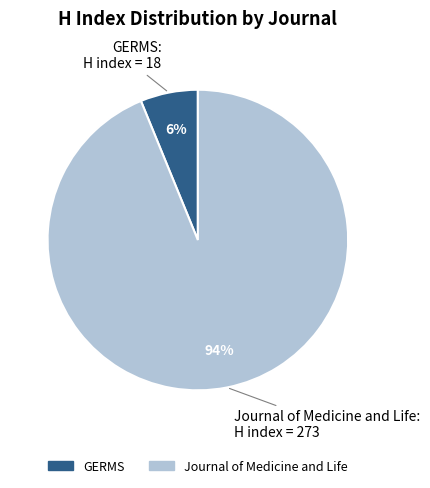

Which category accounts for the majority?

Journal of Medicine and Life